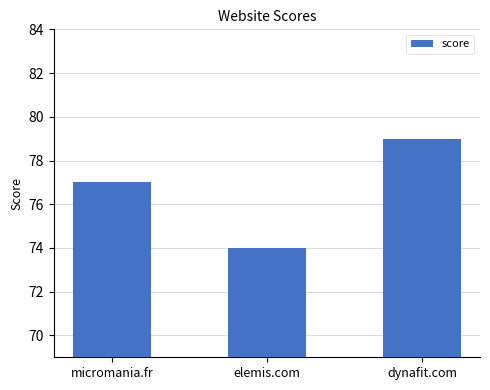

What is the difference between the maximum and second lowest values?

2